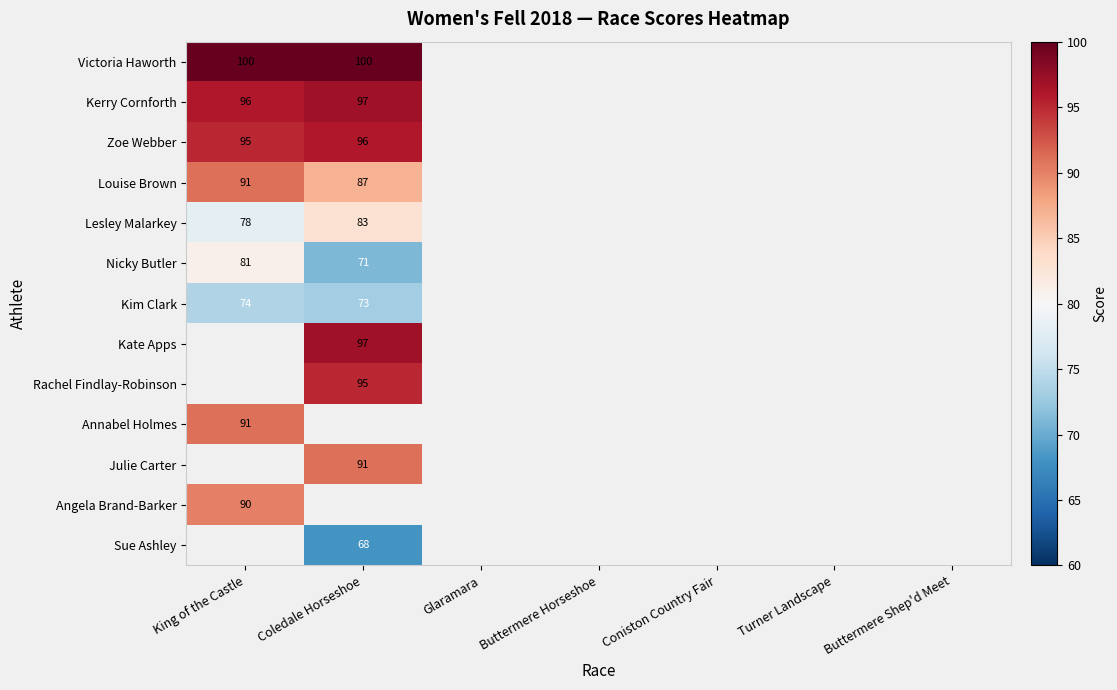

At how many categories does at least one series exceed 72?

2